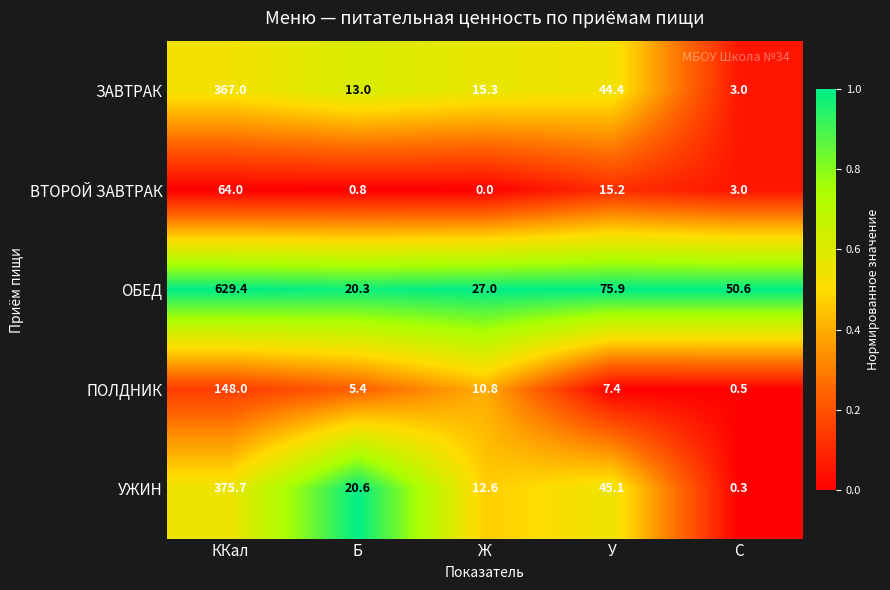

At У, list the series in order from largest to smallest.

ОБЕД, УЖИН, ЗАВТРАК, ВТОРОЙ ЗАВТРАК, ПОЛДНИК